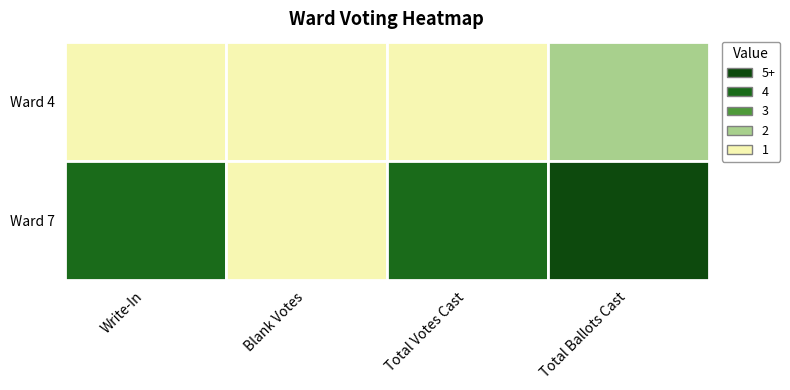

What is the average value of the Ward 4 series?

1